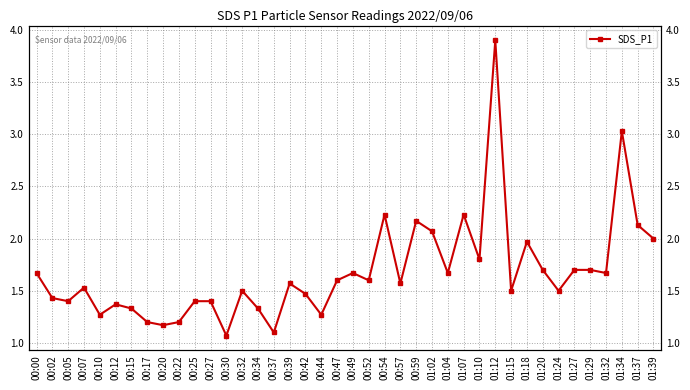

Is it true that the value at 00:12 is 0.6?

False